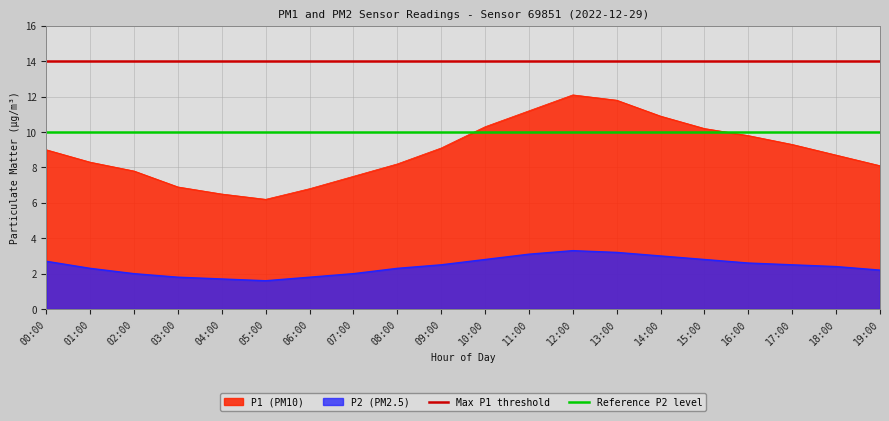

True or false: P1 (PM10) and P2 (PM2.5) cross at least once.

False